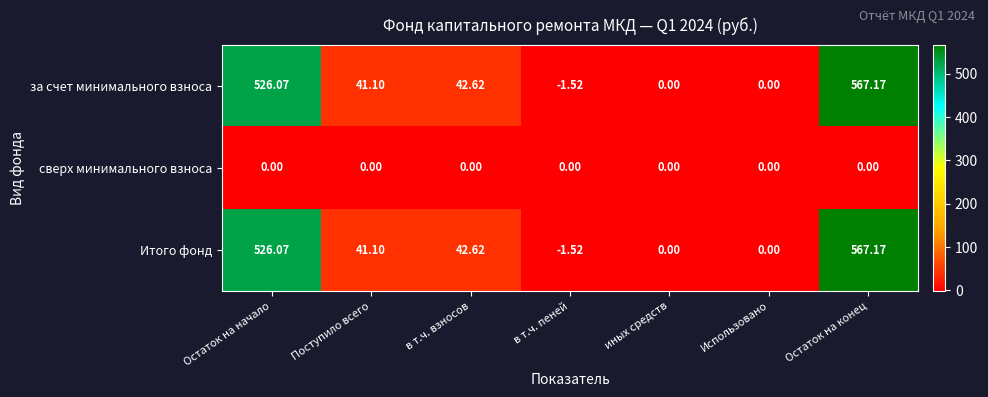

Count the number of data series in this chart.

3